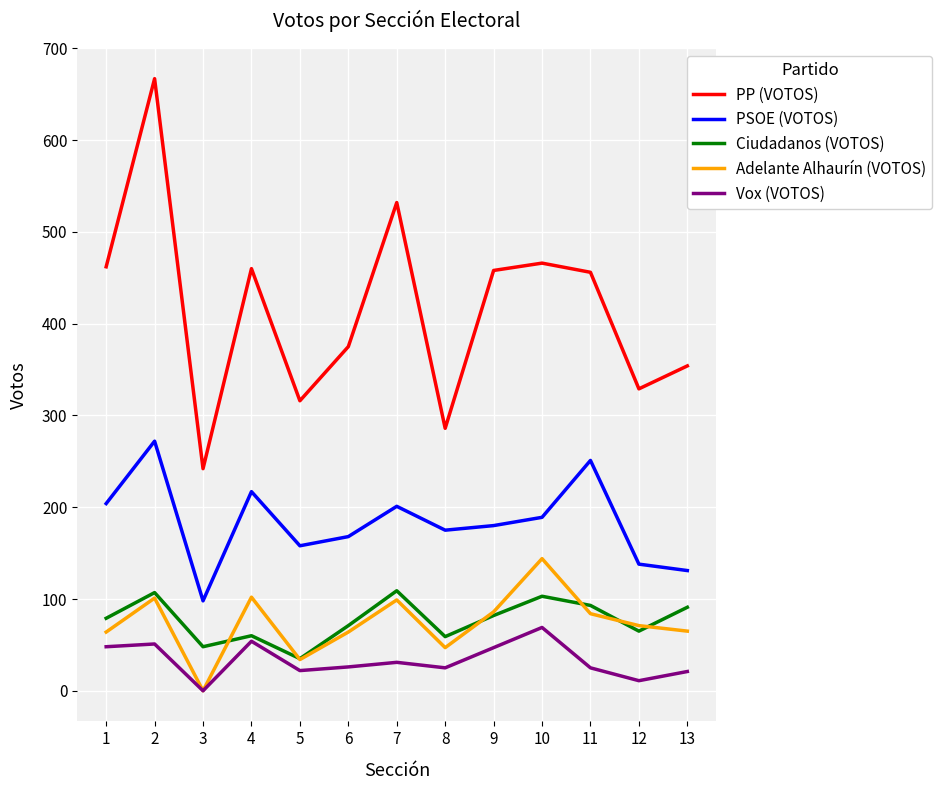

Which category has the lowest value in the Vox (VOTOS) series?

3